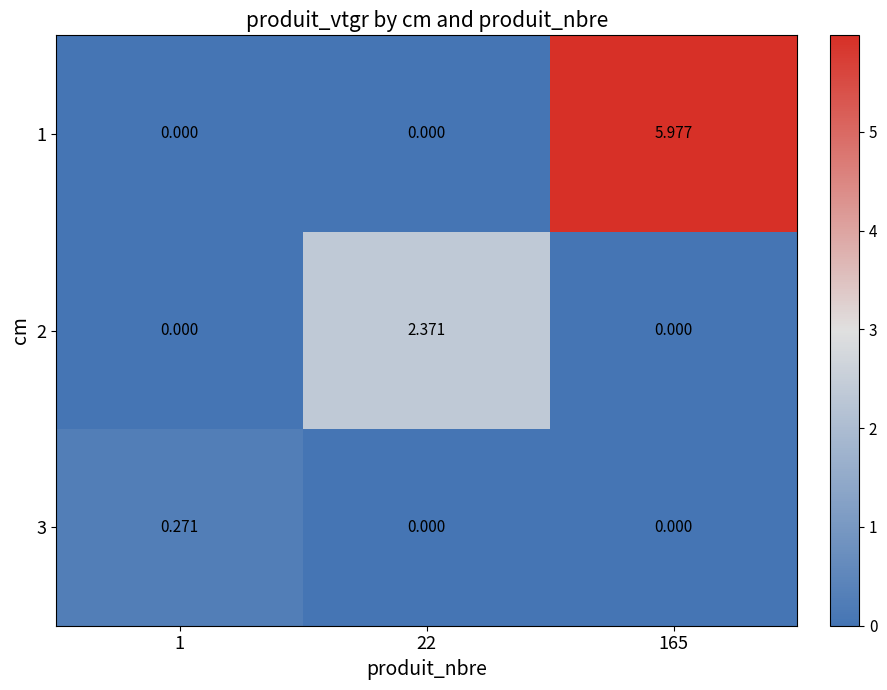

Between 1 and 165, which series saw the biggest shift?

1